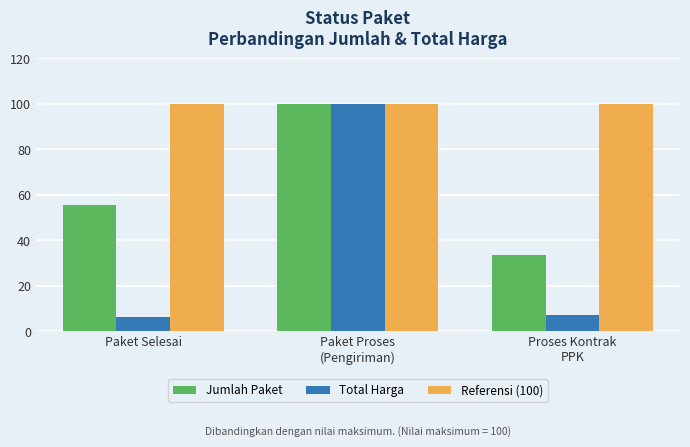

Which series has the largest total across all categories?

Referensi (100)